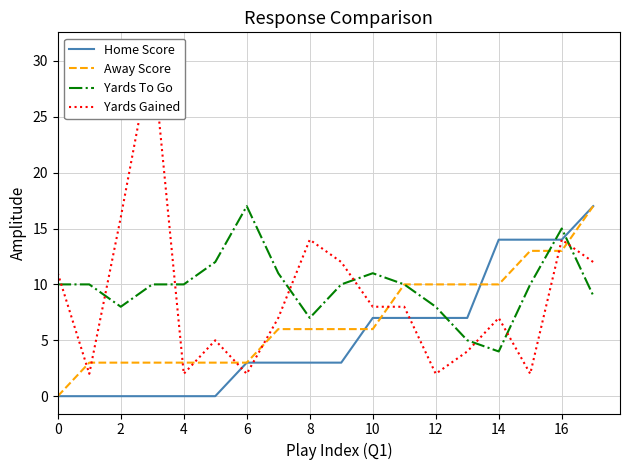

The Yards Gained series shows 1 at 12. True or false?

False